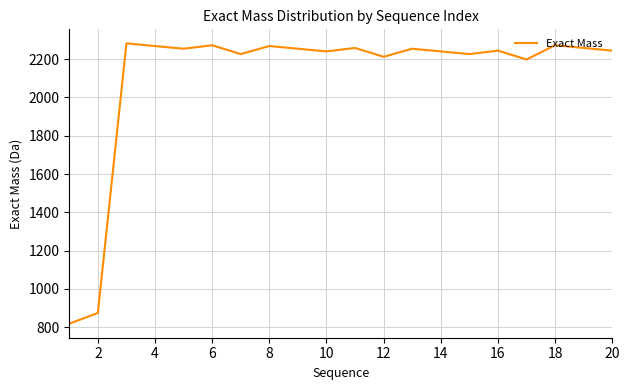

What is the minimum value shown in the chart?

818.6